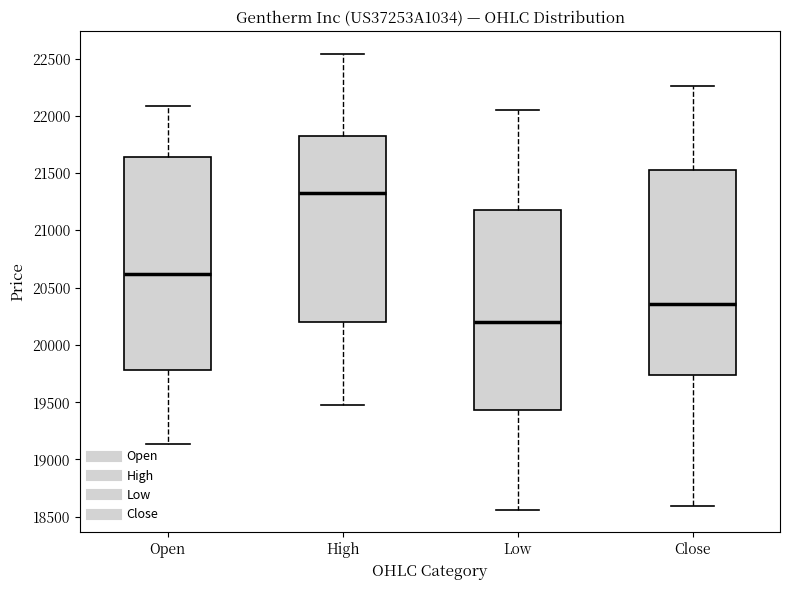

Reading left to right, read every box against the y-axis: the position of its median line, the range the box covers, and the ends of its whiskers. The values are not printed on the chart, so give them approximately, as read against the axis.

Open: median 20600, box 19800 to 21650, whiskers 19150 to 22100
High: median 21350, box 20200 to 21800, whiskers 19500 to 22550
Low: median 20200, box 19450 to 21200, whiskers 18550 to 22050
Close: median 20350, box 19750 to 21550, whiskers 18600 to 22250